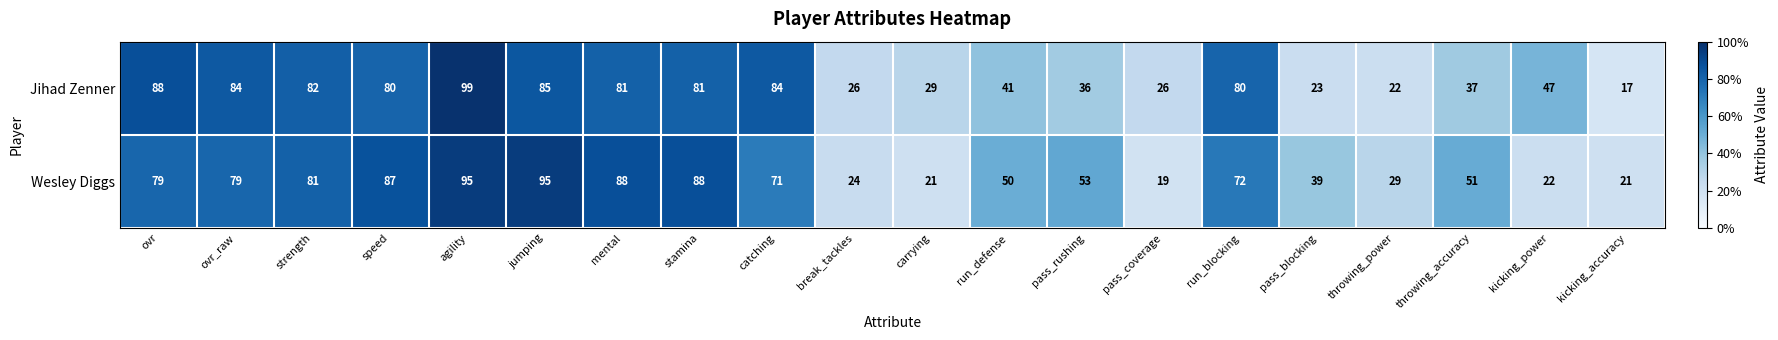

What is the difference between the second highest and second lowest values in the Wesley Diggs series?

74